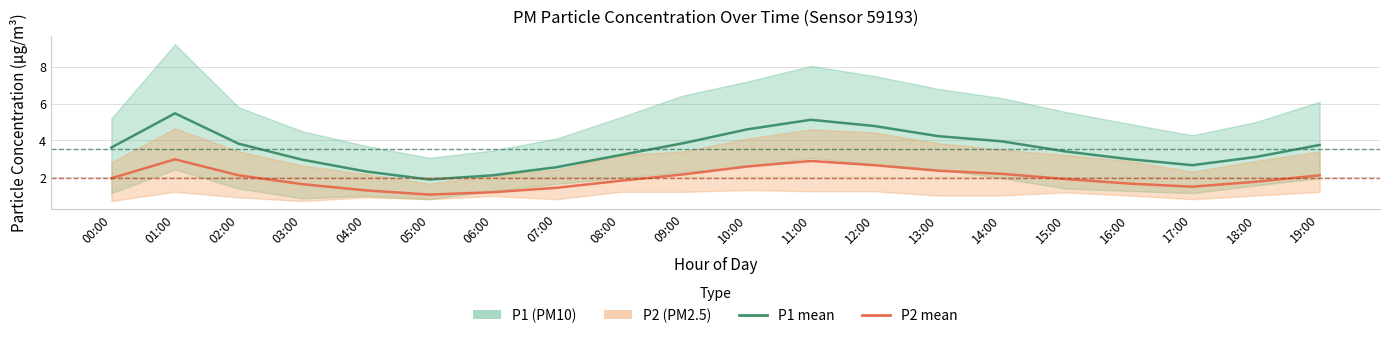

Between 06:00 and 15:00, which is larger?

15:00